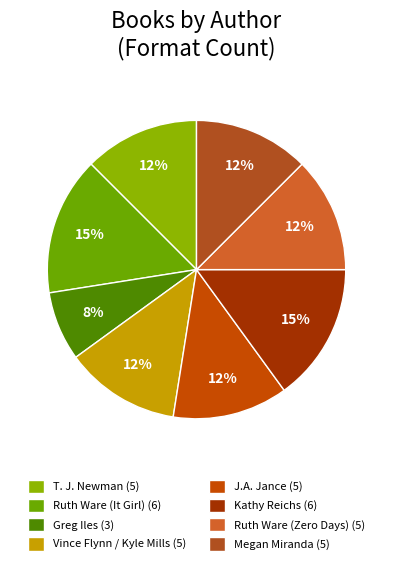

Is there any slice that represents more than half of the pie?

No